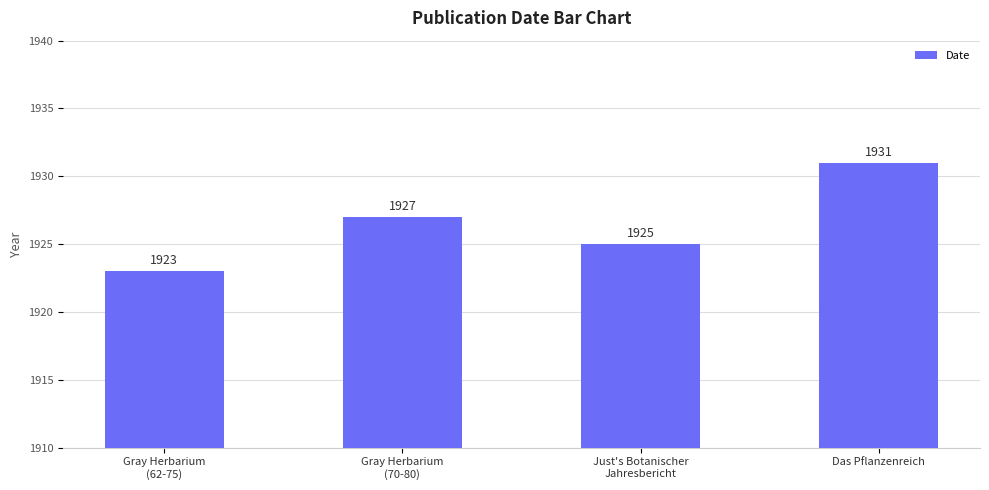

List the labels in order of value, largest first.

Das Pflanzenreich, Gray Herbarium
(70-80), Just's Botanischer
Jahresbericht, Gray Herbarium
(62-75)